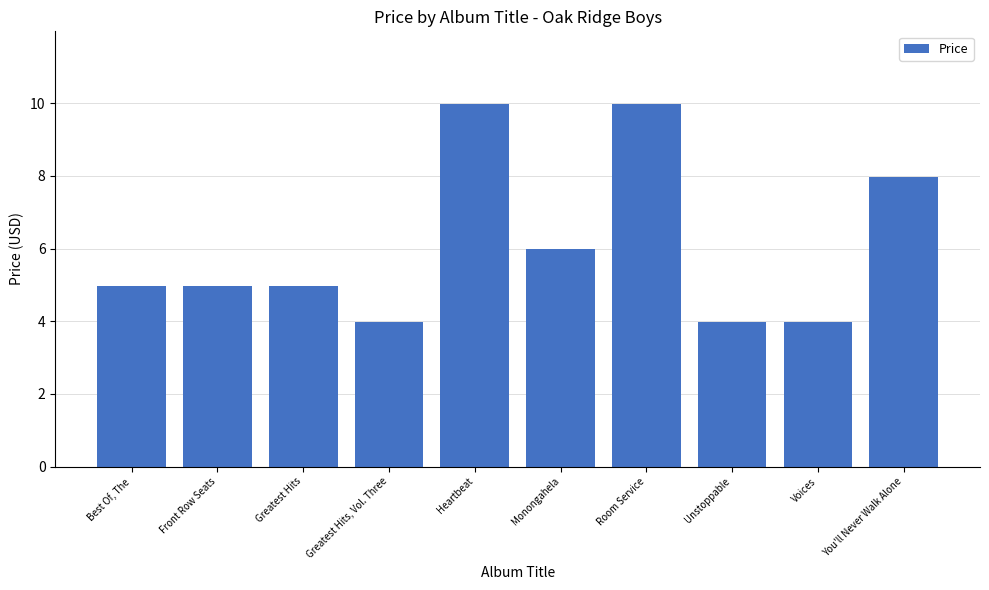

True or false: the data shows 8.0 at You'll Never Walk Alone.

True